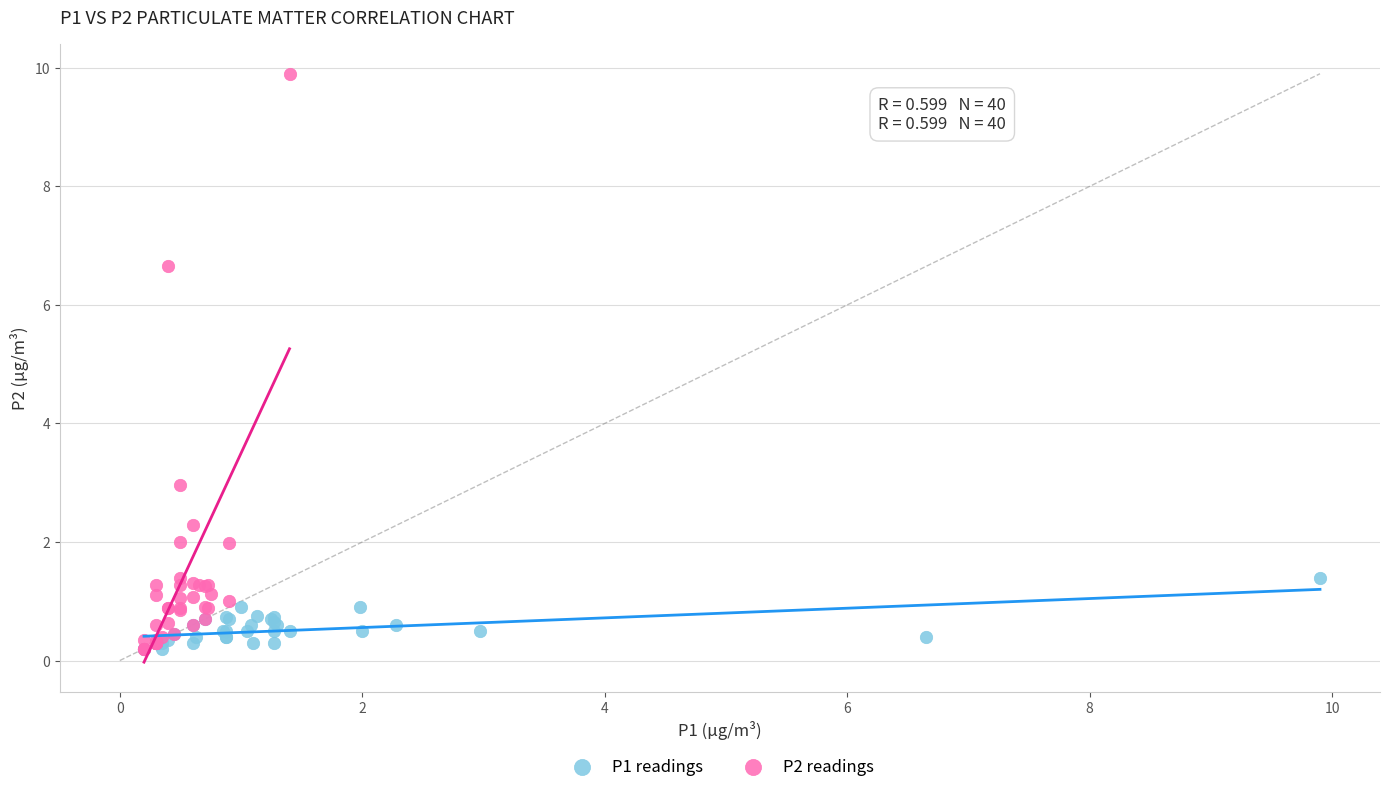

Which series has the widest spread of Y values?

P2 readings